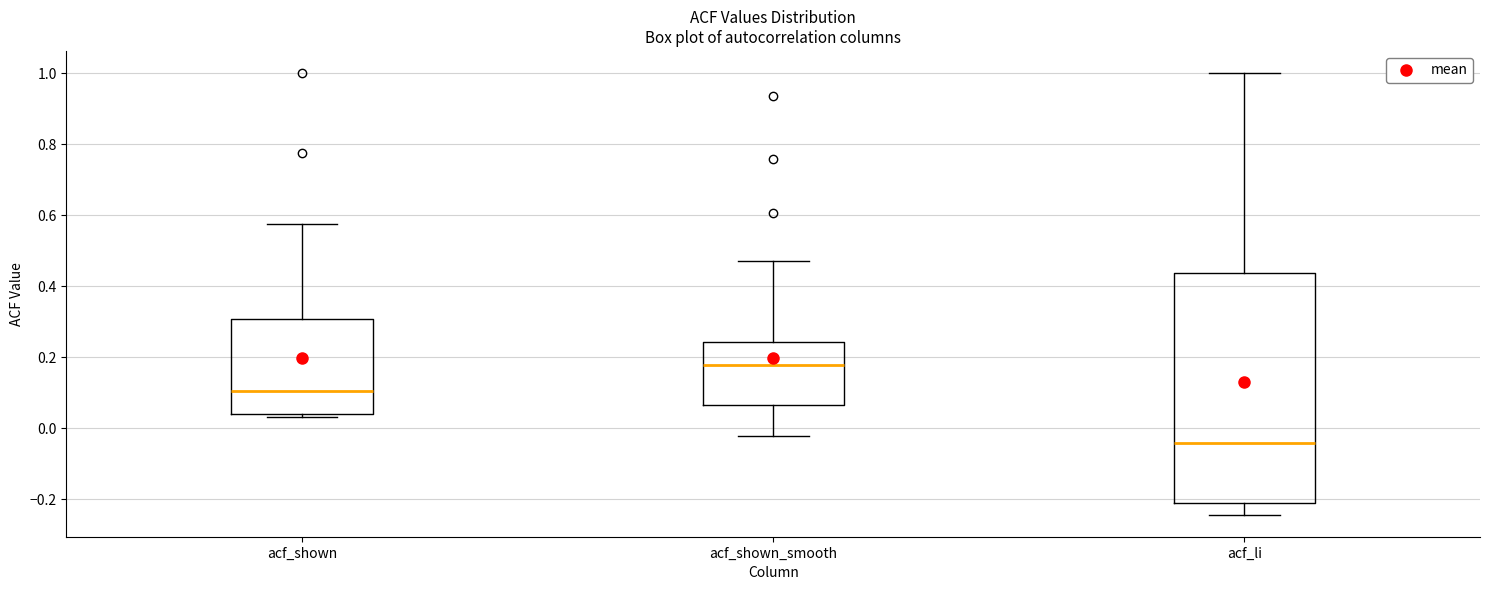

Reading left to right, transcribe this box plot: for each box, give where its median line is, the range the box spans, and where its two whiskers end, as read against the y-axis. The values are not printed on the chart, so give them approximately, as read against the axis.

acf_shown: median 0.10, box 0.04 to 0.30, whiskers 0.04 (just below the box's lower edge) to 0.58
acf_shown_smooth: median 0.18, box 0.06 to 0.24, whiskers -0.02 to 0.48
acf_li: median -0.04, box -0.20 to 0.44, whiskers -0.24 to 1.00